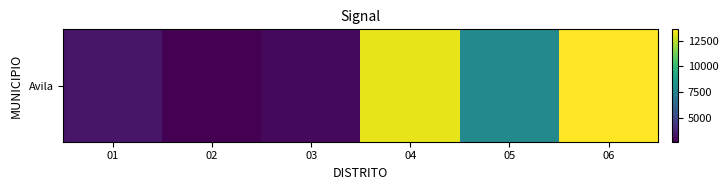

Rank the categories by value from lowest to highest.

02, 03, 01, 05, 04, 06